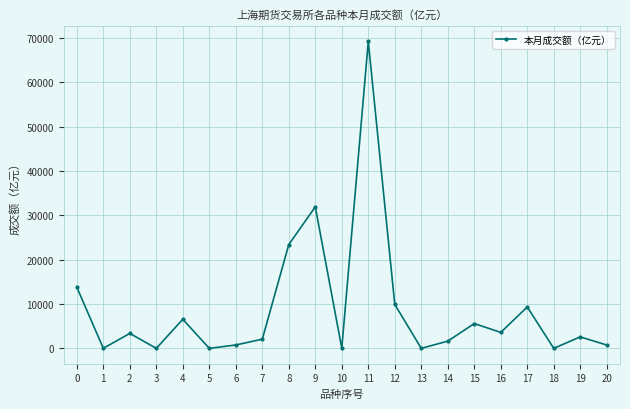

What is the sum of the values at 17 and 9?

41237.9